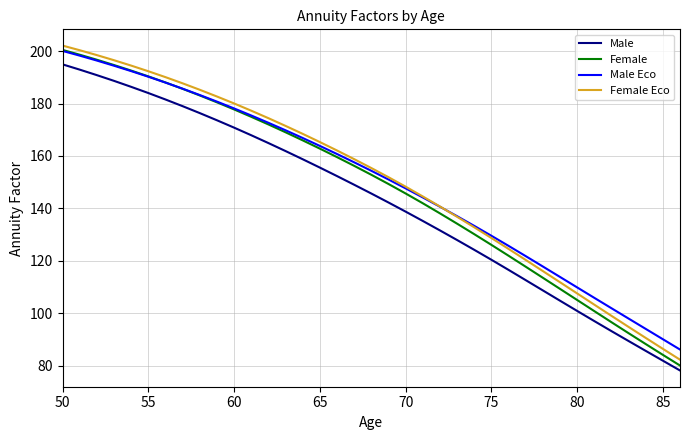

What is the difference between the maximum and second lowest values in the Male series?

113.0